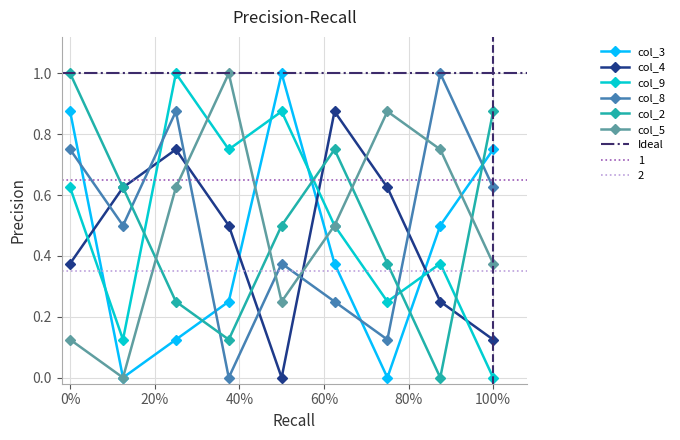

What is the highest value of the col_3 series?

1.0